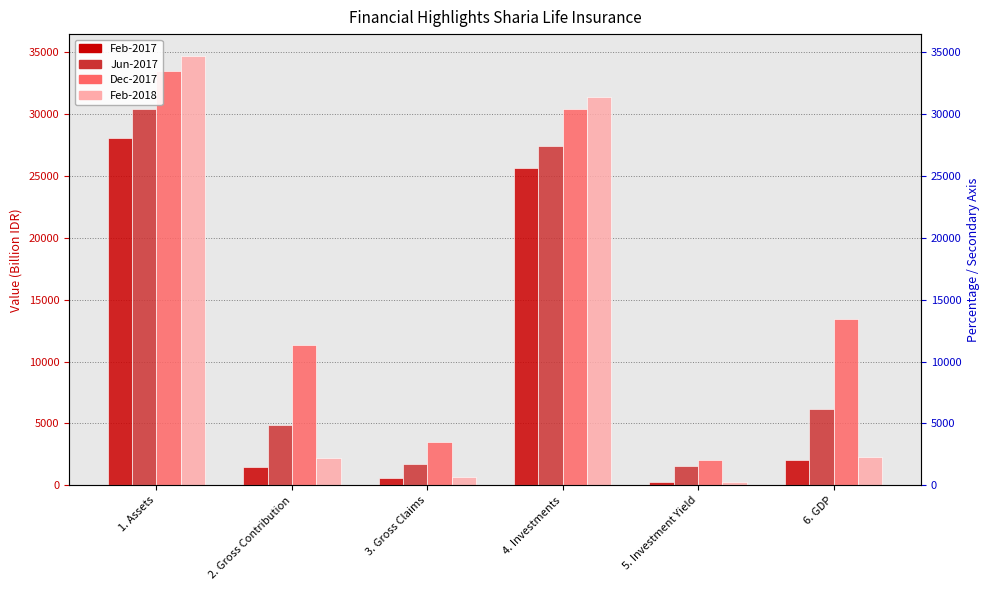

At which label does Feb-2018 first exceed 2264?

1. Assets